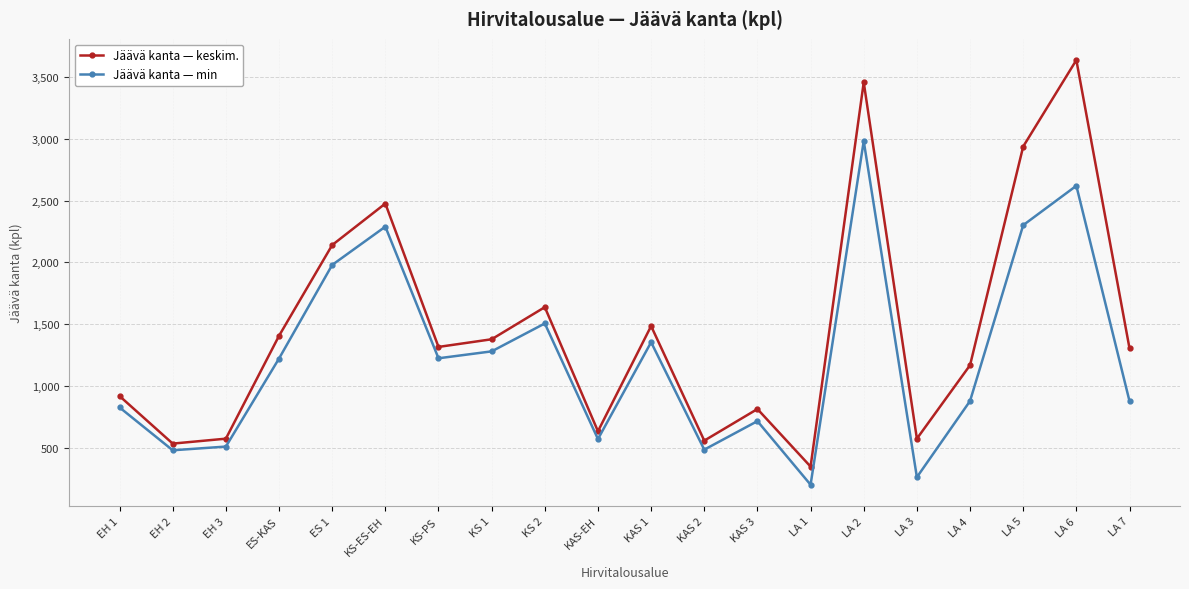

The Jäävä kanta — keskim. series shows 3458 at LA 2. True or false?

True